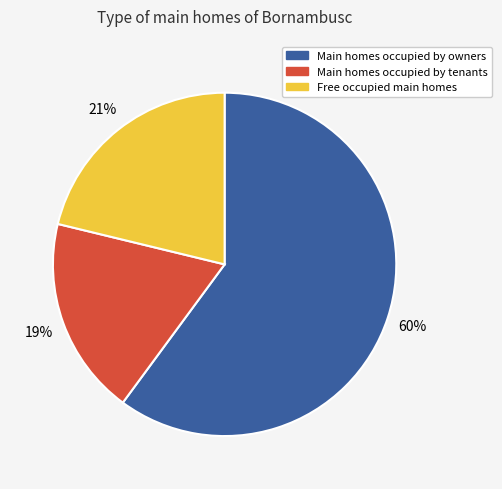

Count the number of slices in the pie.

3